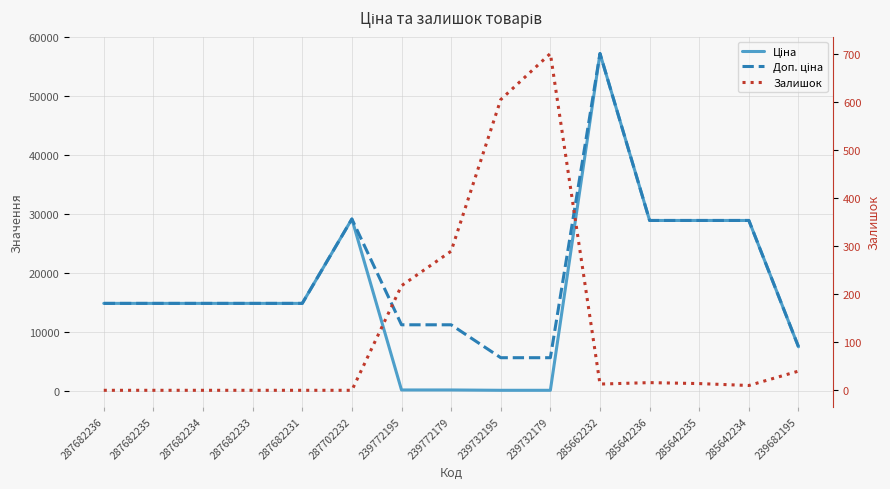

How many values in the Ціна series are below 14817?

5